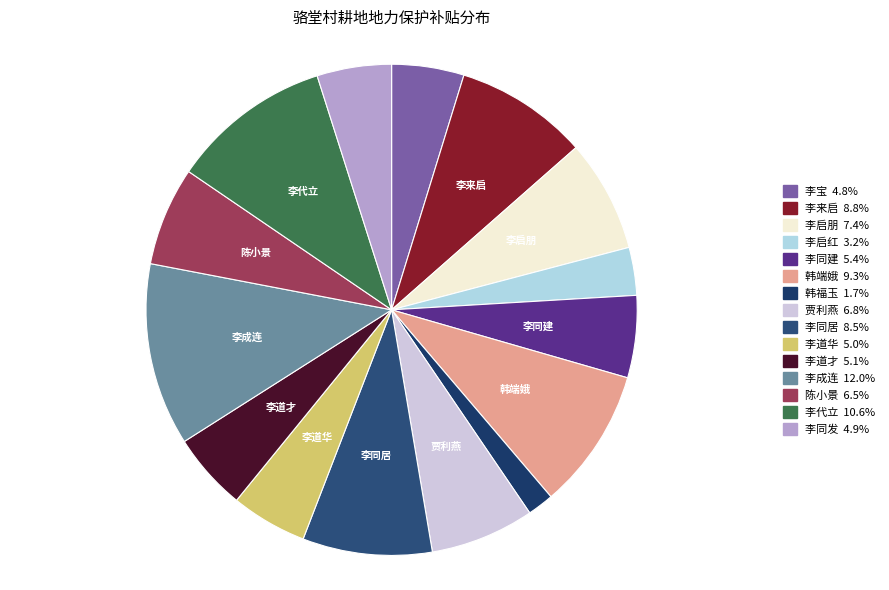

How many segments does this pie chart have?

15